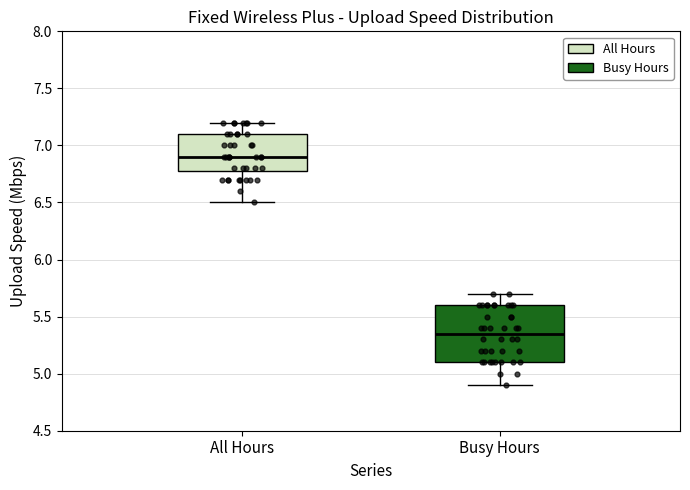

Reading left to right, read every box against the y-axis: the position of its median line, the range the box covers, and the ends of its whiskers. The values are not printed on the chart, so give them approximately, as read against the axis.

All Hours: median 6.90, box 6.80 to 7.10, whiskers 6.50 to 7.20
Busy Hours: median 5.35, box 5.10 to 5.60, whiskers 4.90 to 5.70